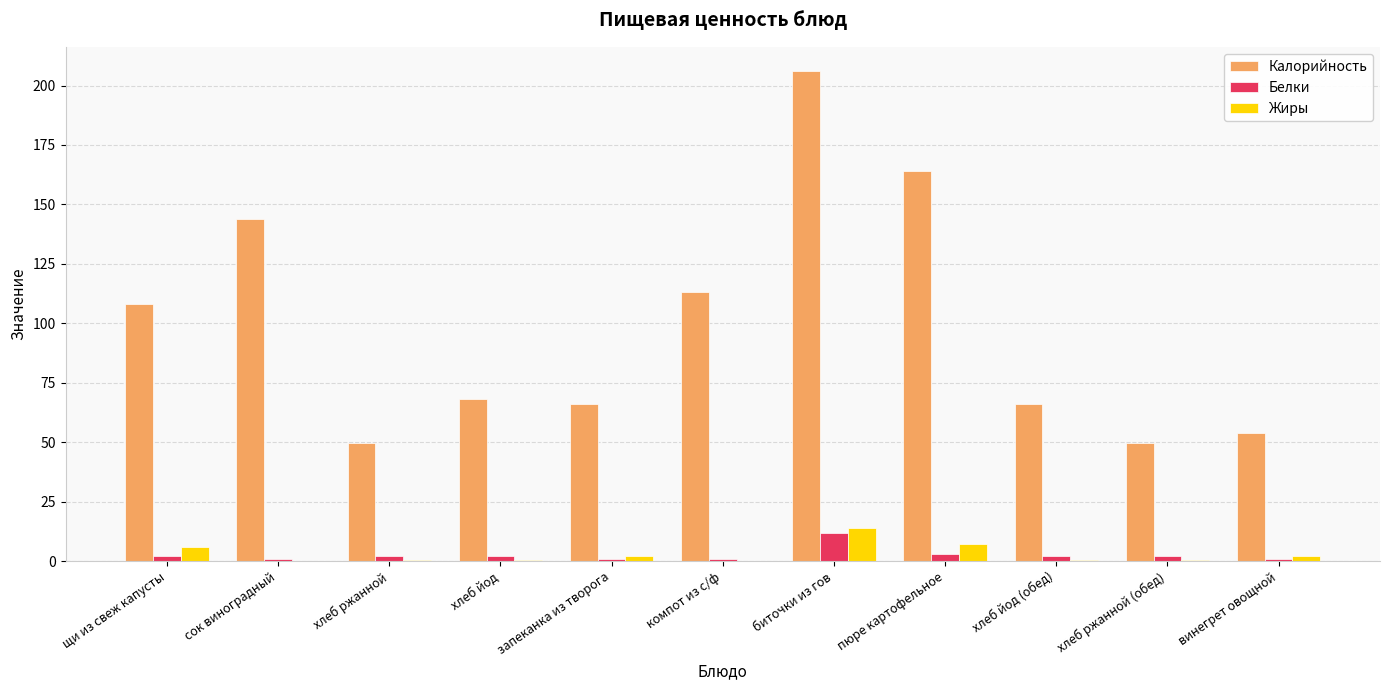

How many data points does each series have?

11